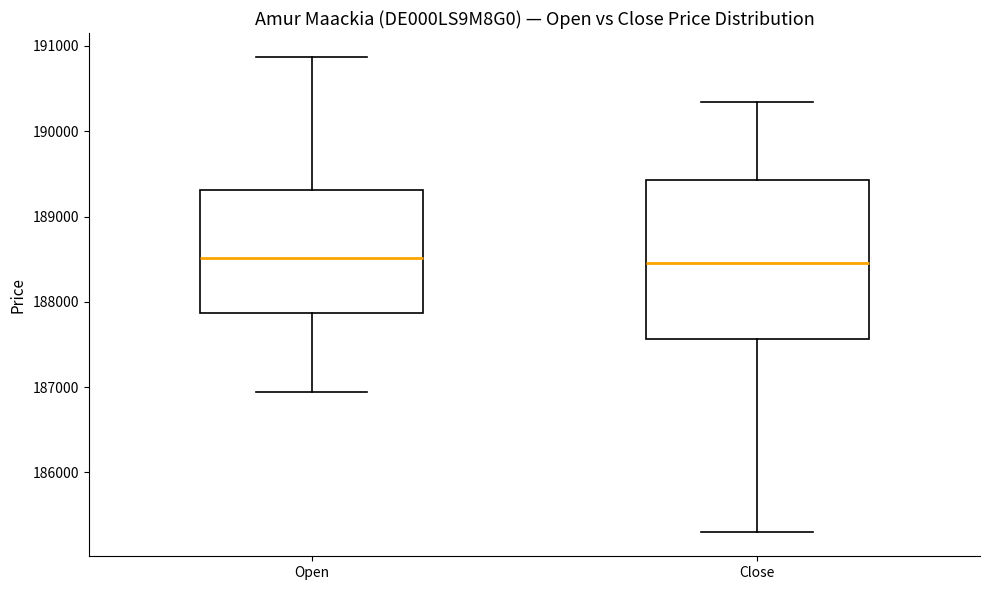

Which box is the tallest, from its lower edge to its upper edge?

Close